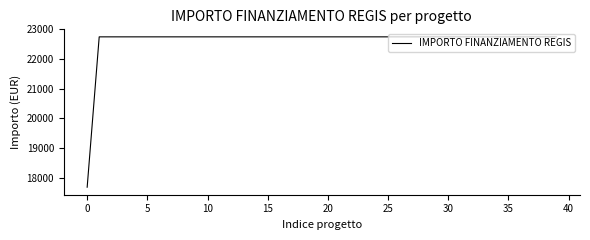

Does the chart have visible grid lines?

No